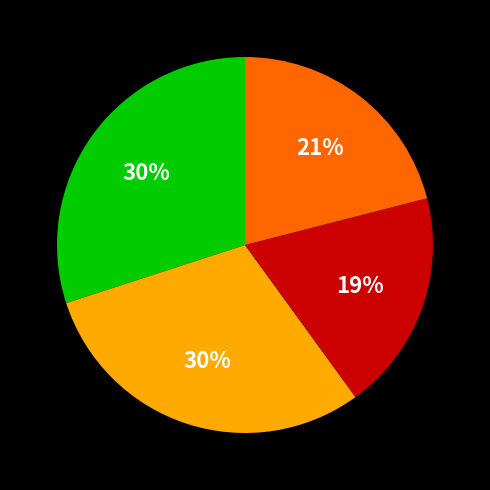

To the nearest percent, what is the difference between the largest and smallest slice percentages?

11%